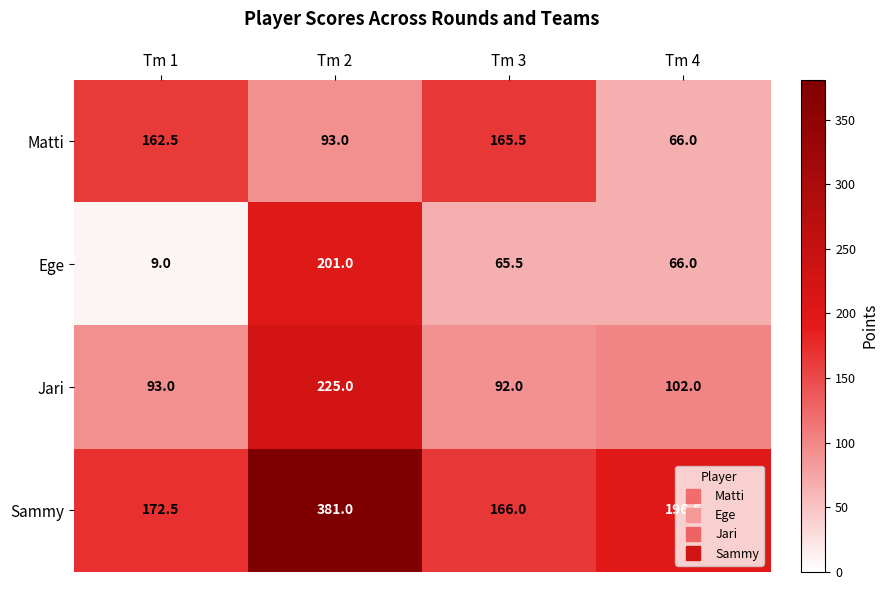

What is the spread (max minus min) of values at Tm 3?

100.5